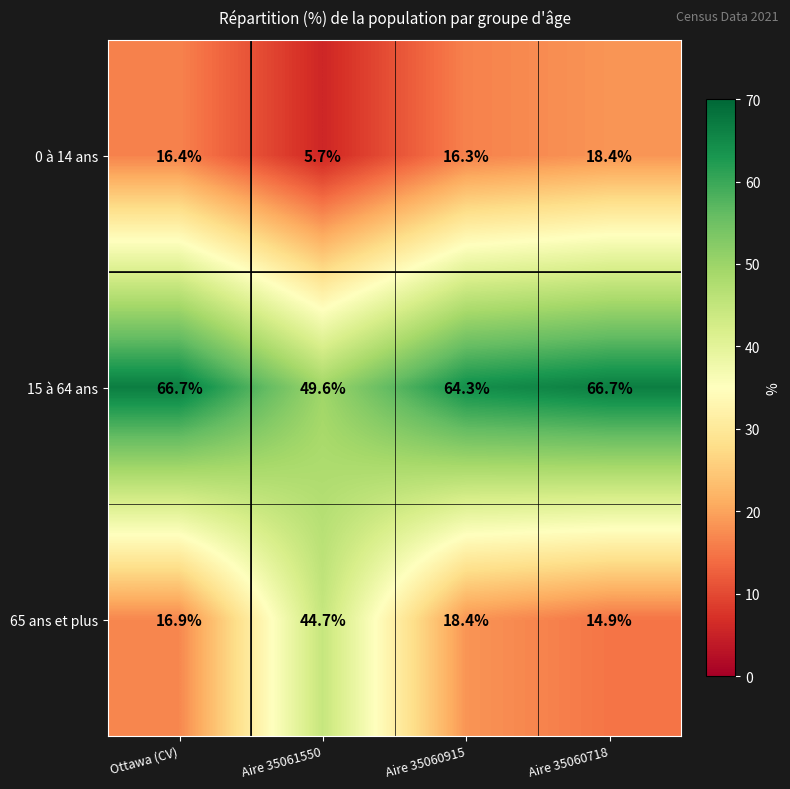

What is the sum of the 15 à 64 ans values at Ottawa (CV) and Aire 35061550?

116.3